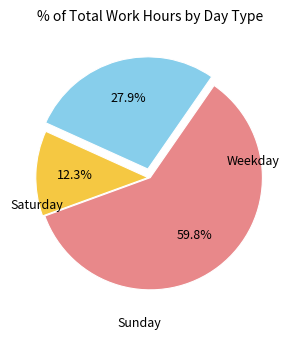

Is there a majority slice in this chart?

Yes